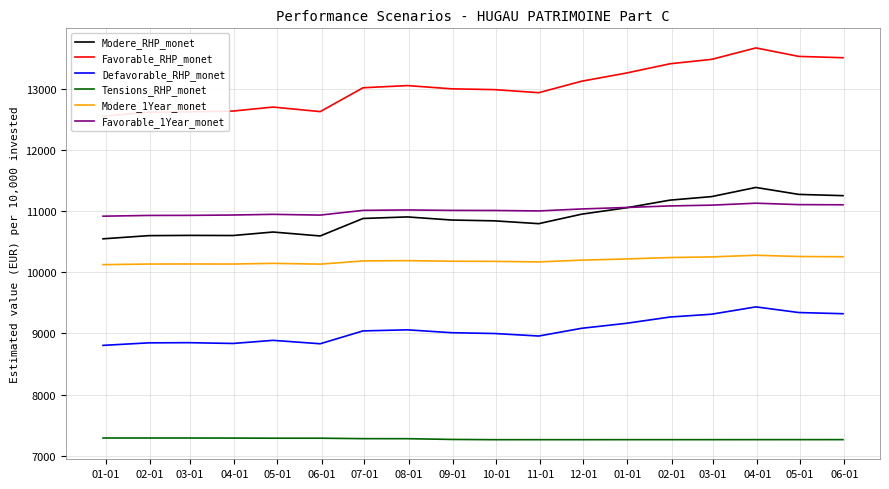

True or false: Defavorable_RHP_monet and Tensions_RHP_monet cross at least once.

False